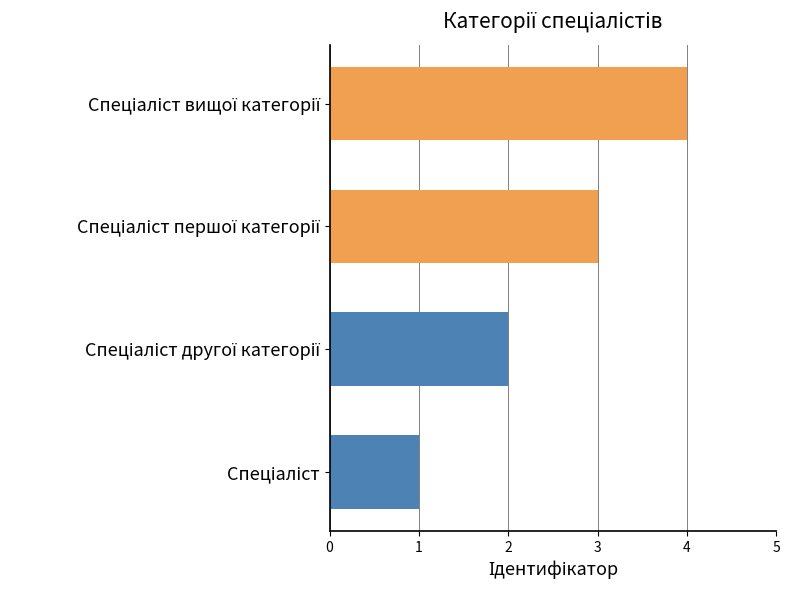

What is the average value?

2